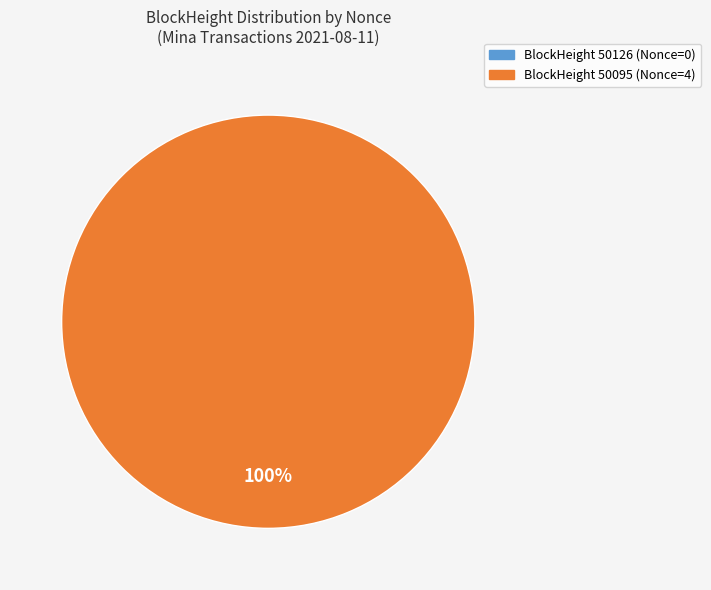

Which category has the biggest portion of the pie?

50095